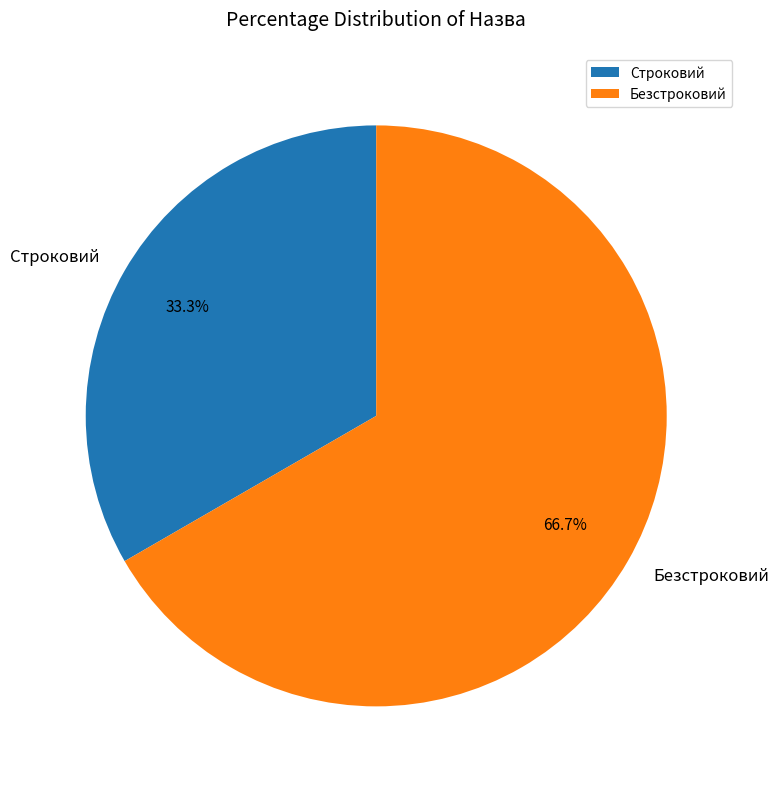

Combined, what portion of the pie is Строковий and Безстроковий?

100.0%